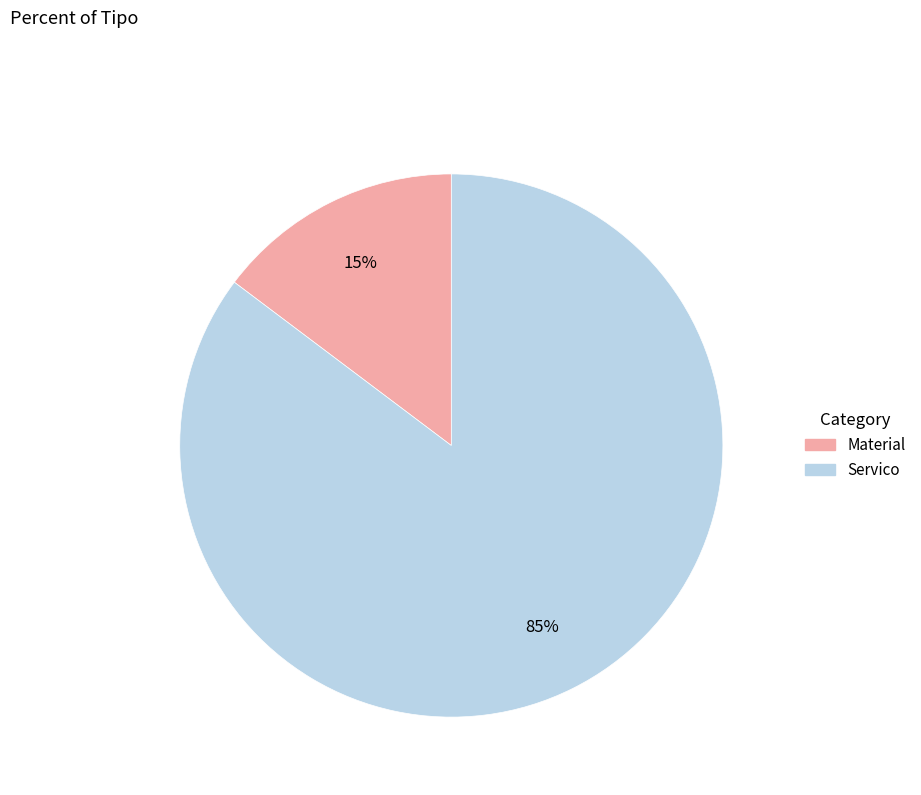

To the nearest percent, what is the average slice percentage?

50%